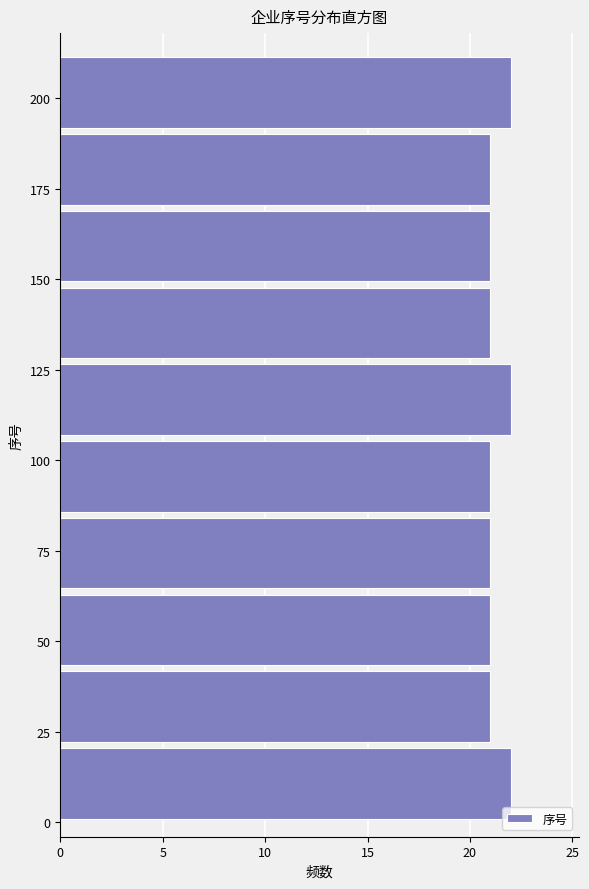

Reading bottom to top, list every bar in this chart as the range it spans on the y-axis followed by its length. Neither the bar edges nor the lengths are printed on the chart, so give them approximately, as read against the axes.

0 to 20: 22
20 to 45: 21
45 to 65: 21
65 to 85: 21
85 to 105: 21
105 to 130: 22
130 to 150: 21
150 to 170: 21
170 to 190: 21
190 to 215: 22